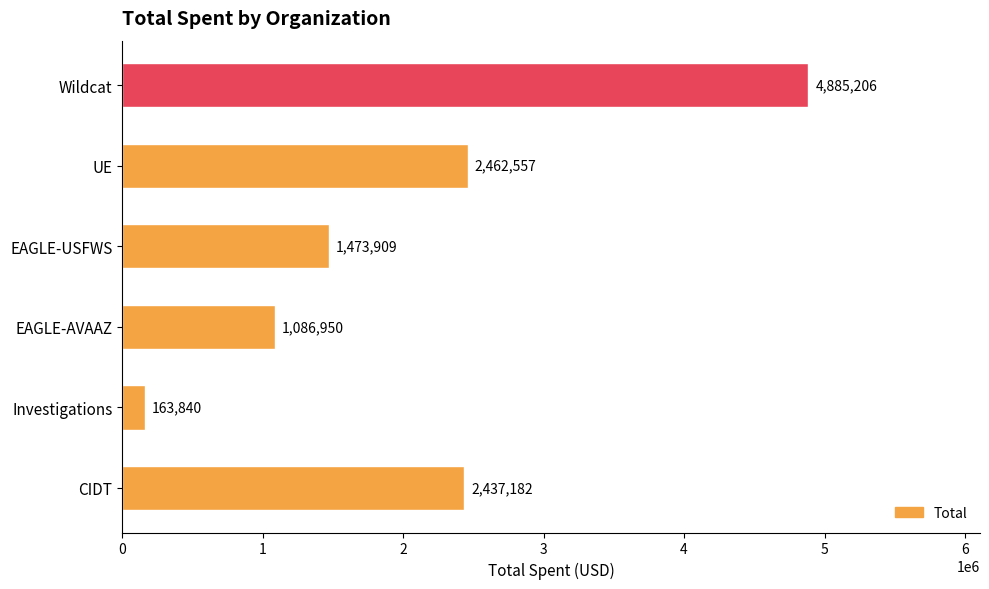

Which category has the lowest value across all series?

Investigations